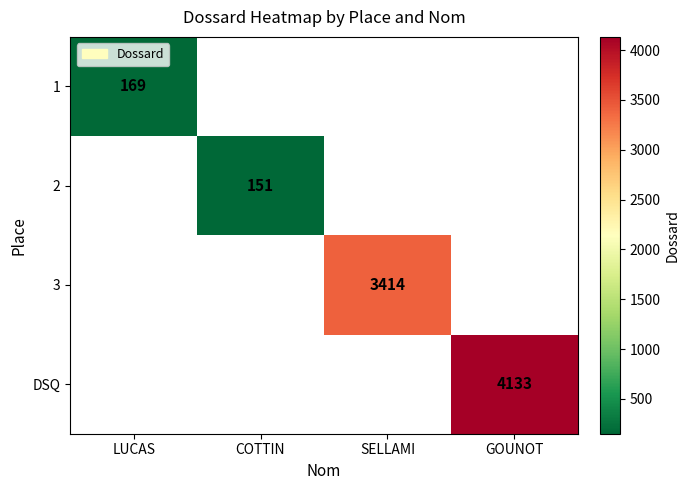

Between COTTIN and GOUNOT, which is larger?

GOUNOT